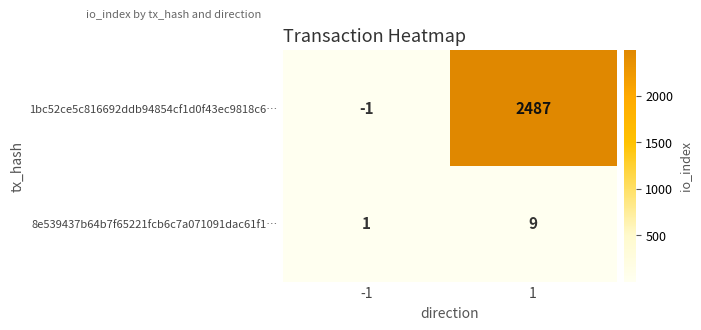

The 8e539437b64b7f65221fcb6c7a071091dac61f1… series shows 15 at 1. True or false?

False